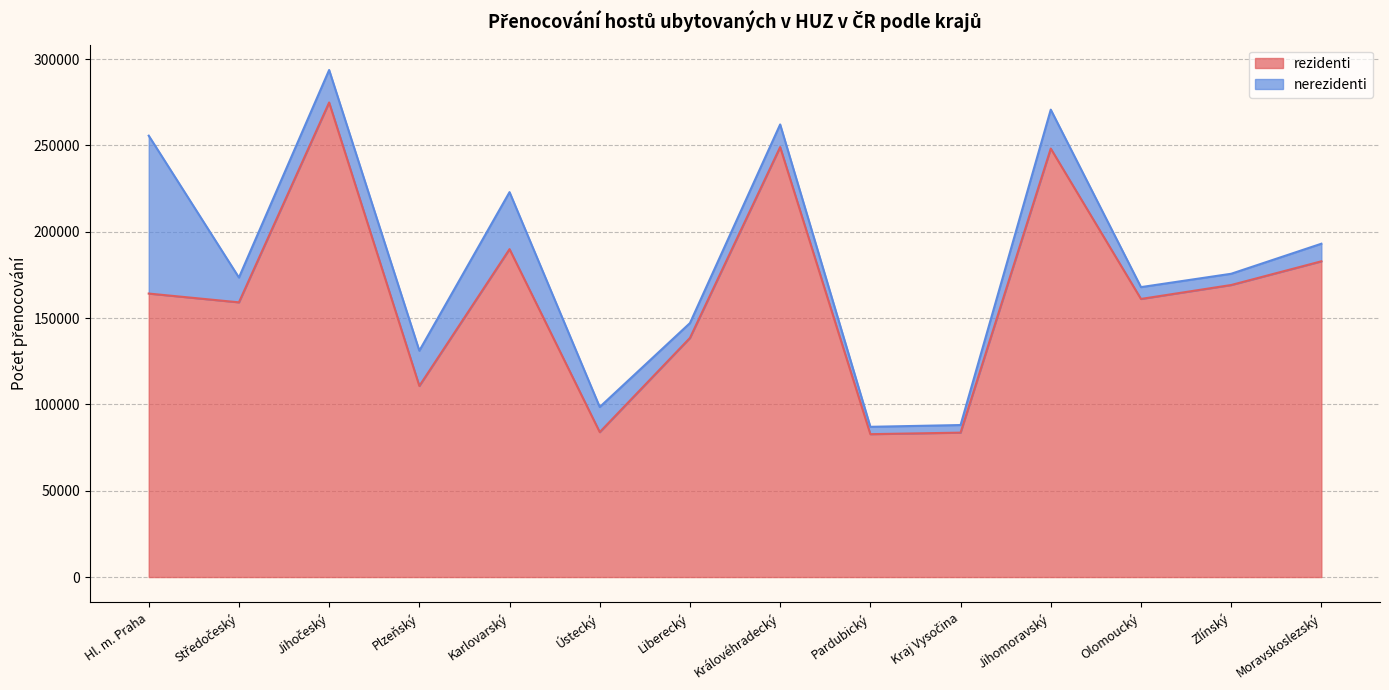

Is it true that the value at Olomoucký is 280983?

False